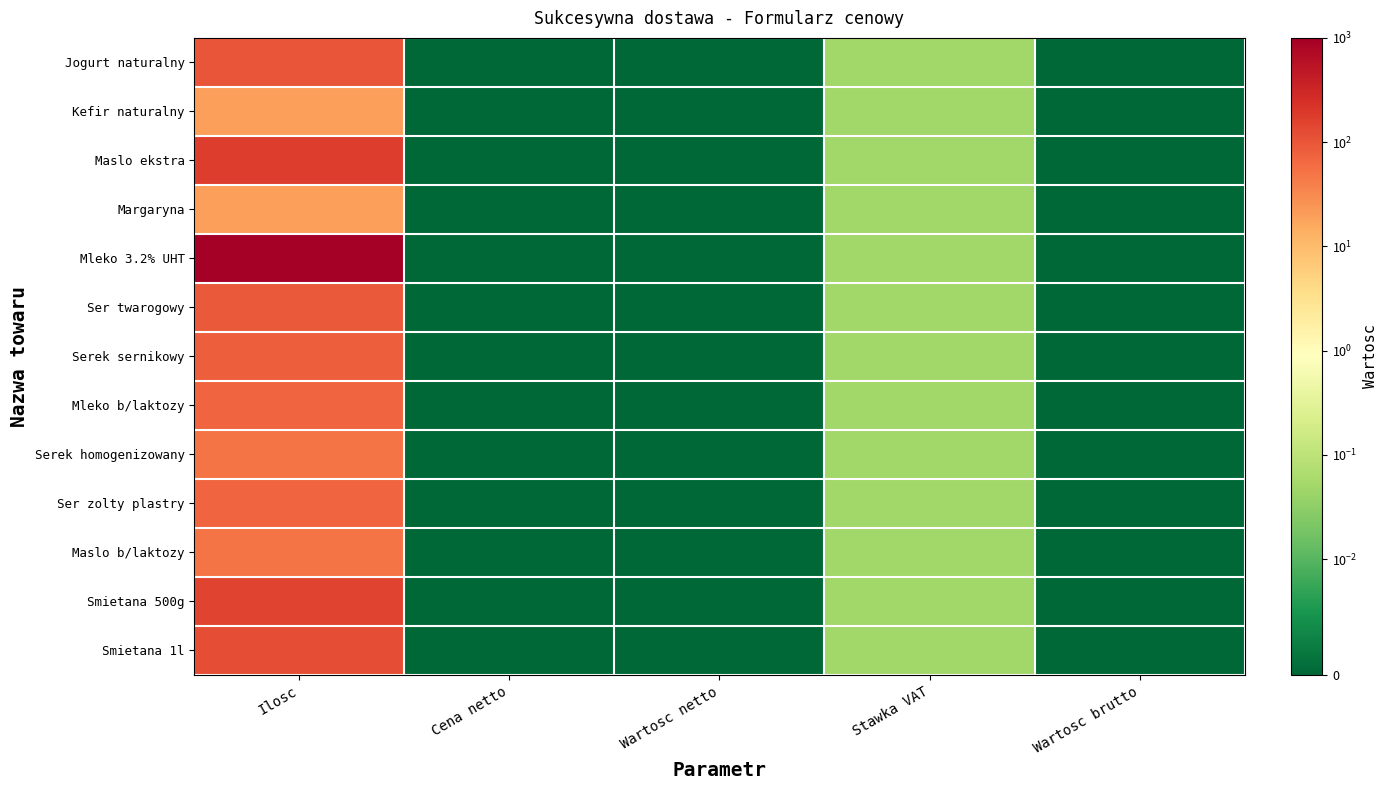

At how many categories does at least one series exceed 379?

1